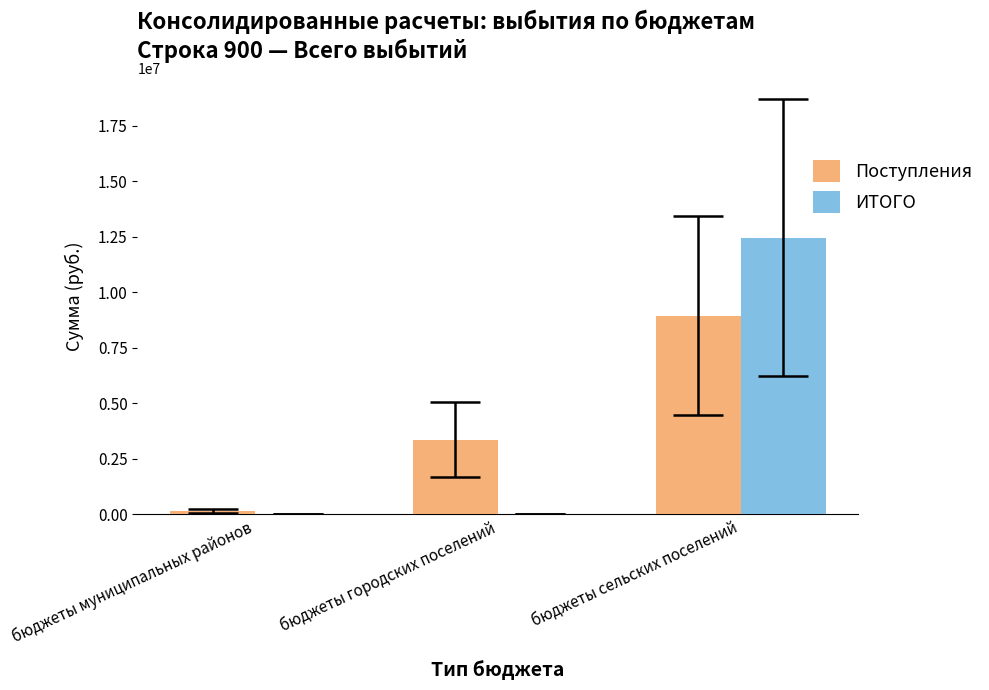

Does the chart contain stacked bars?

No